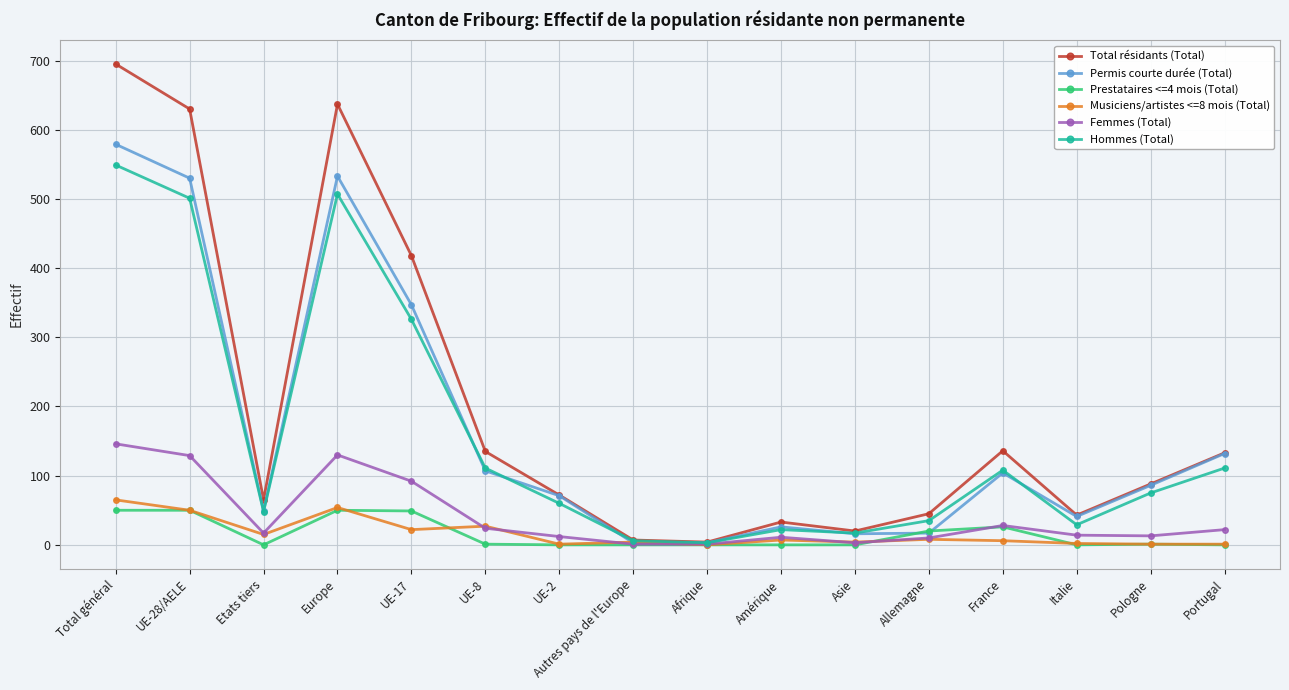

What is the label of the 14th point from the right?

Etats tiers